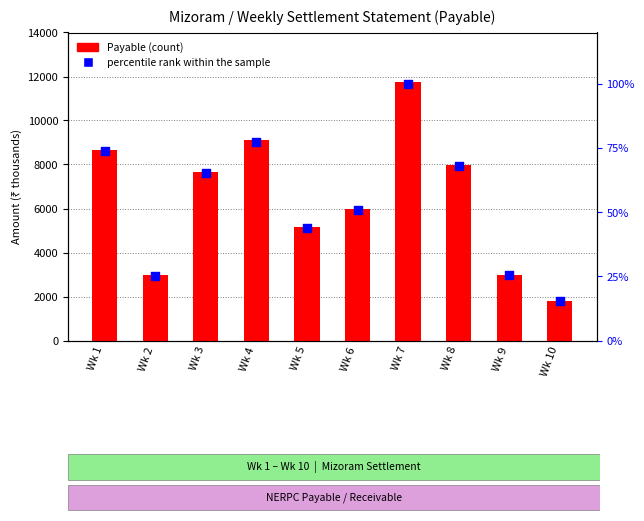

Which series has the largest total across all categories?

Payable (count)